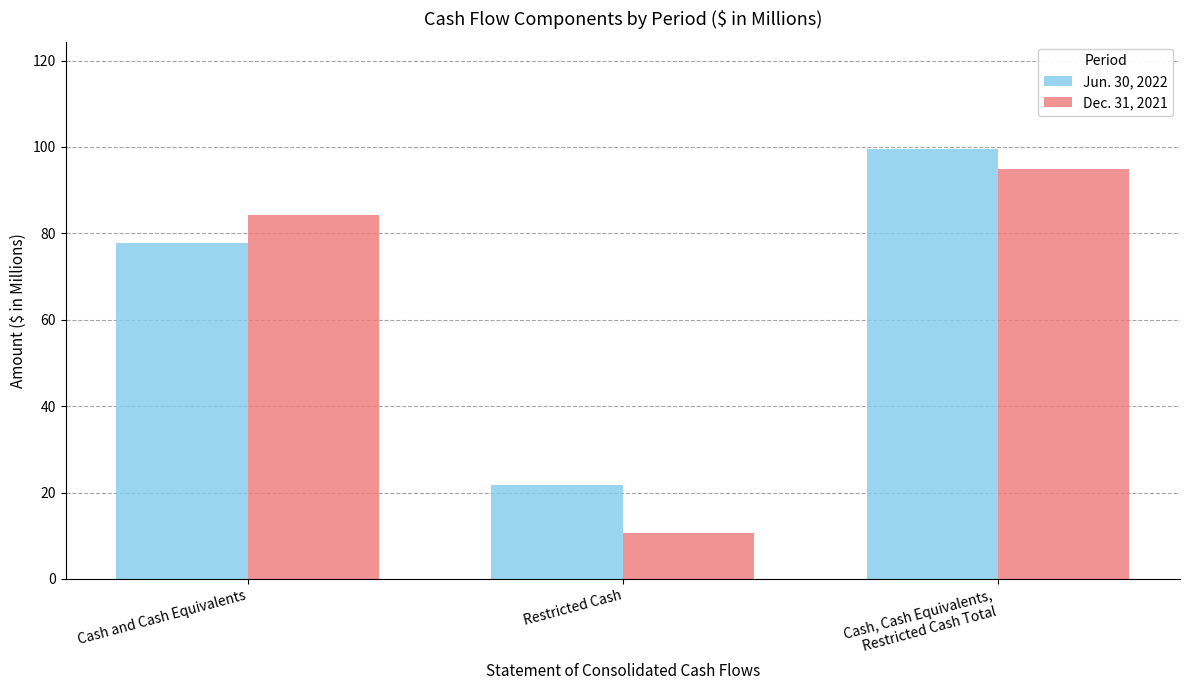

Reading left to right, transcribe all the data shown in this chart.

Jun. 30, 2022: 77.8	21.7	99.5
Dec. 31, 2021: 84.2	10.7	94.9